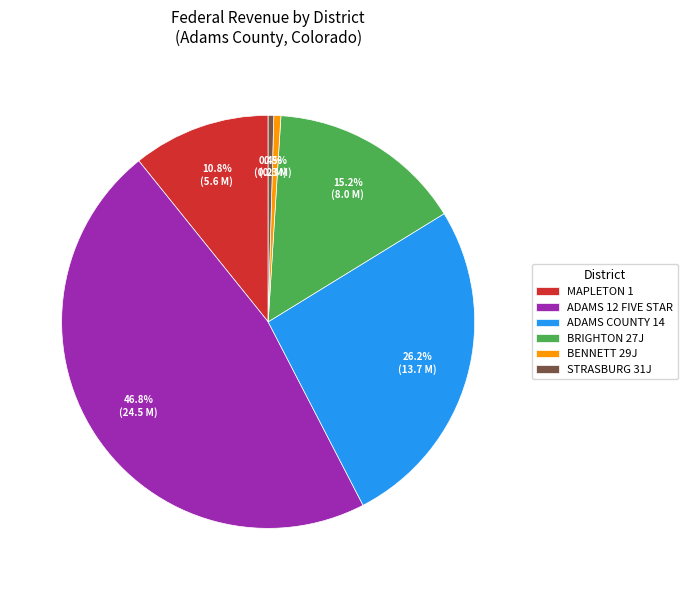

How many segments does this pie chart have?

6